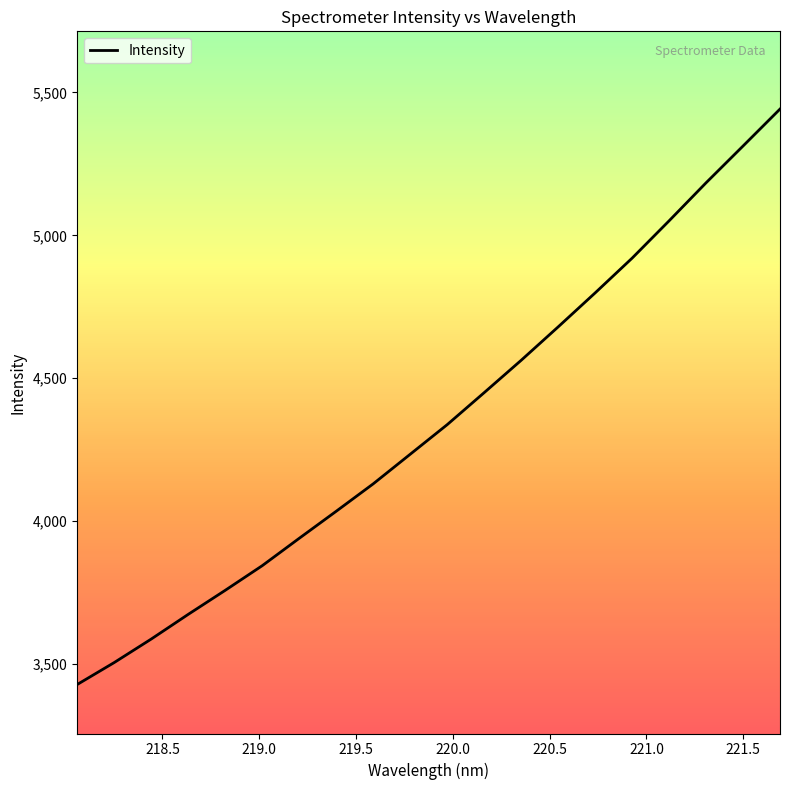

Does the chart display data point markers on the line(s)?

No